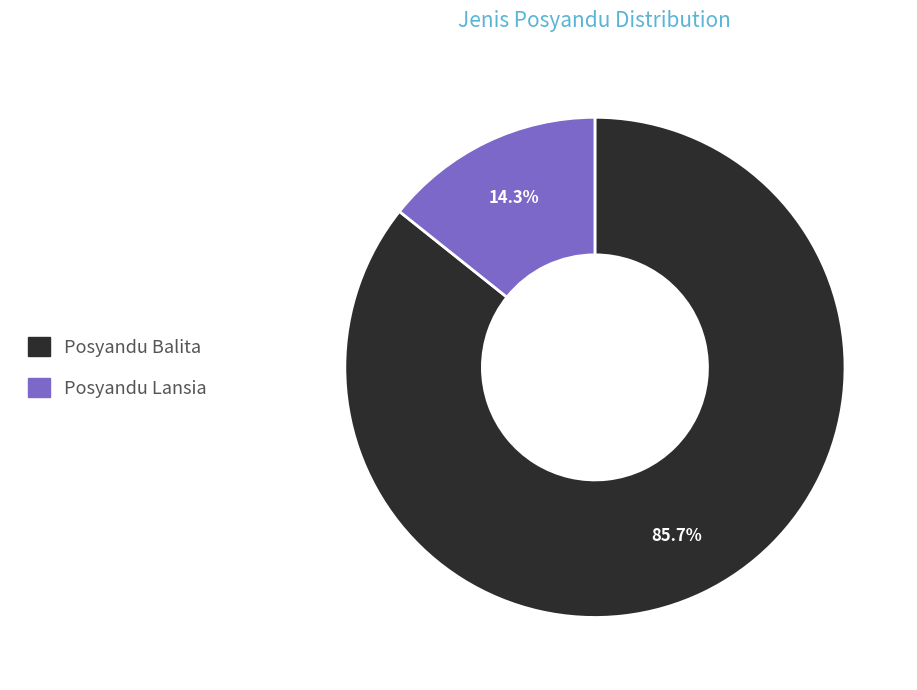

Between Posyandu Balita and Posyandu Lansia, which is larger?

Posyandu Balita